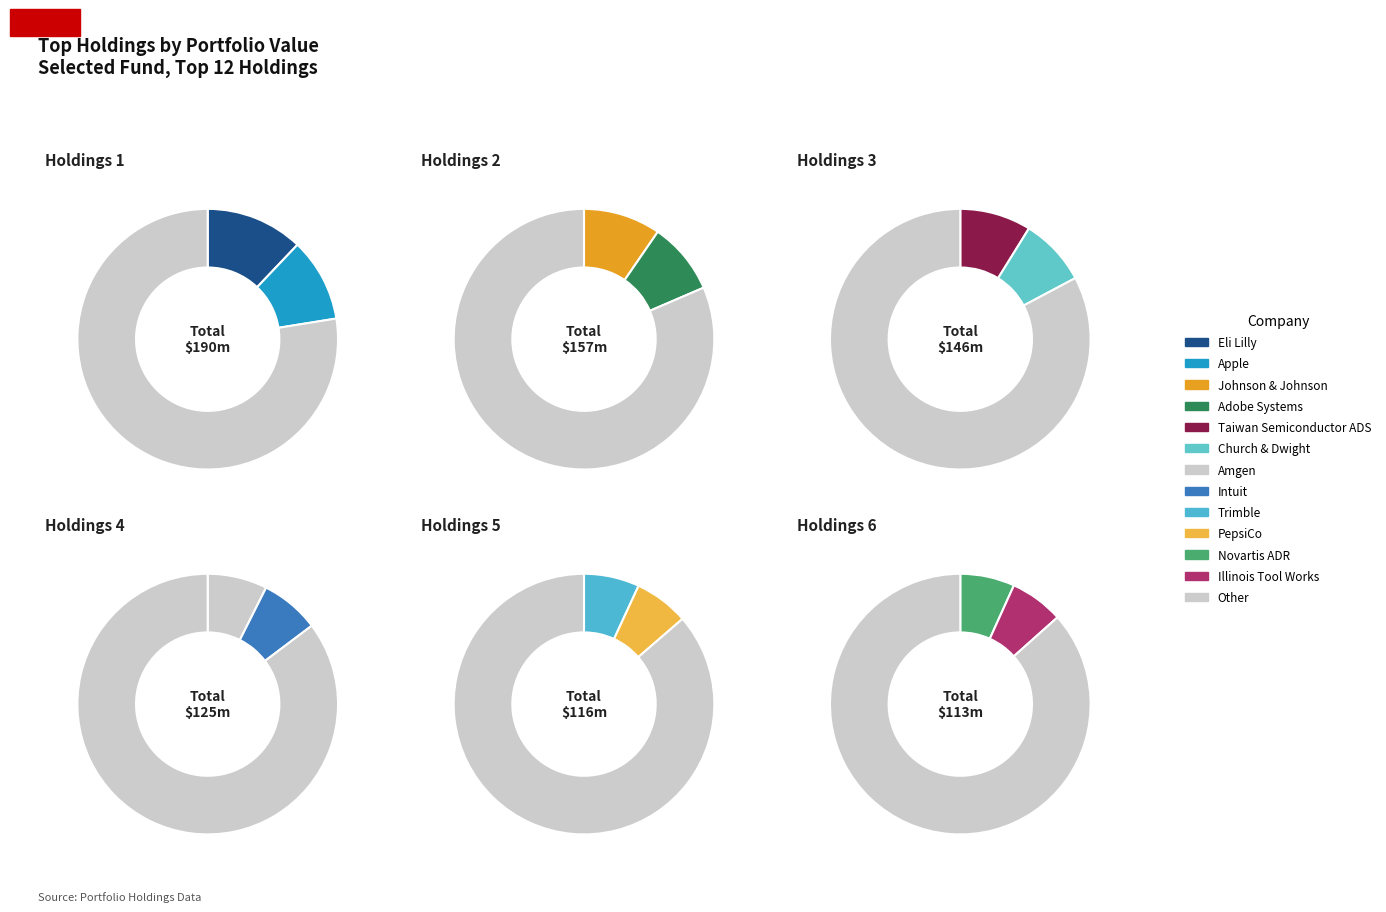

Is it true that Illinois Tool Works is 7% of the pie?

True